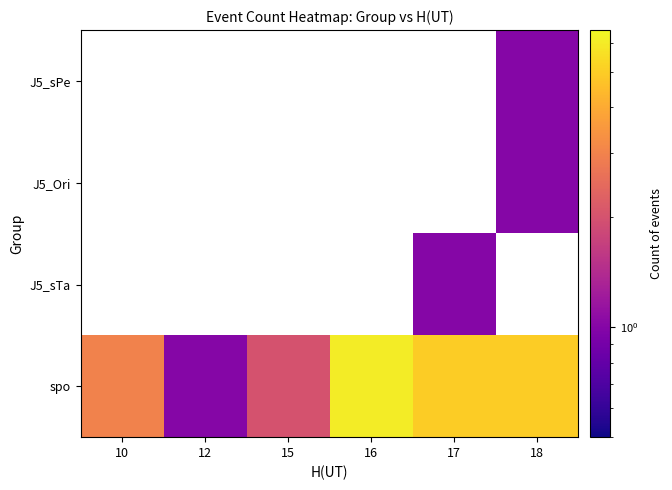

Count the number of data series in this chart.

4